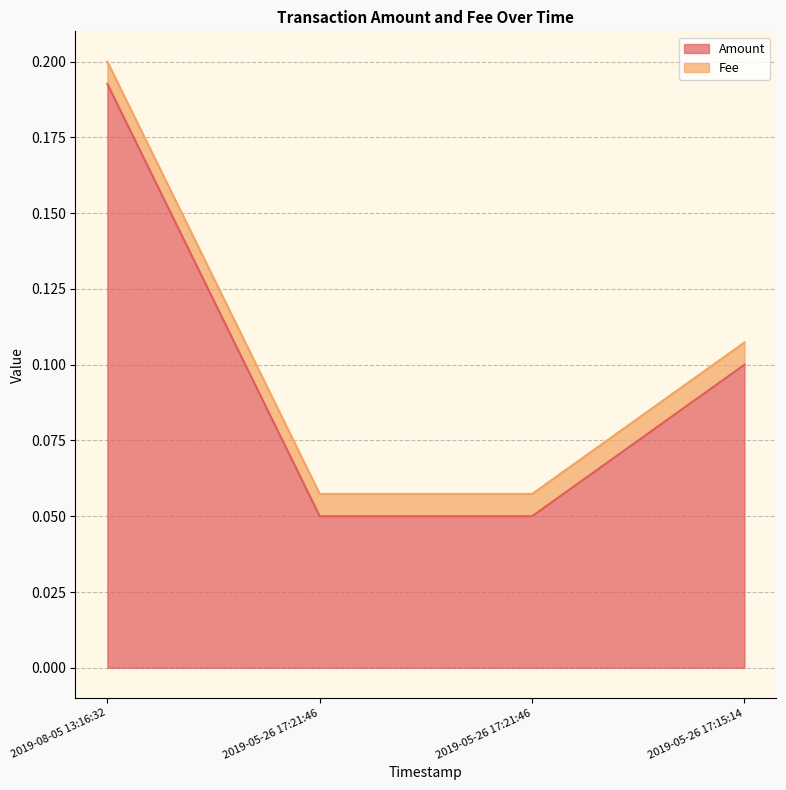

What is the greatest value displayed?

0.2